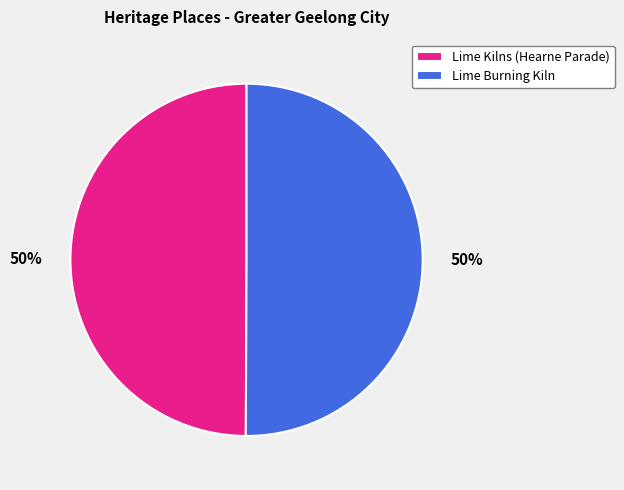

Is the sum of Lime Burning Kiln and Lime Kilns (Hearne Parade) greater than half?

Yes